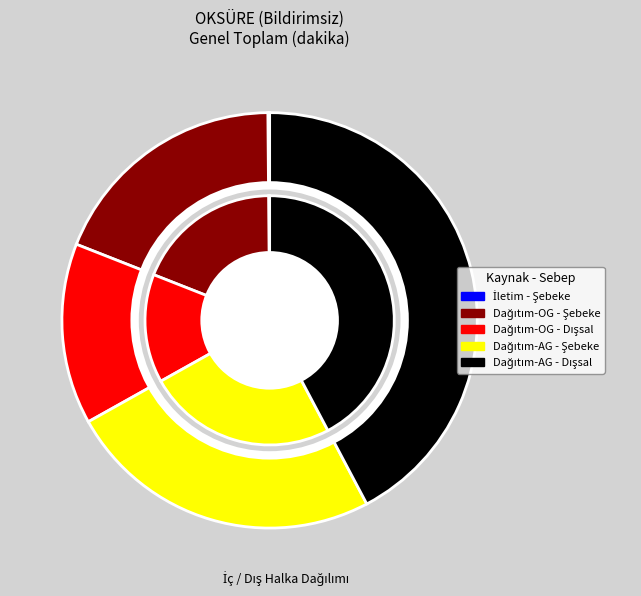

What is the smallest slice in the pie chart?

İletim - Şebeke işletmecisi